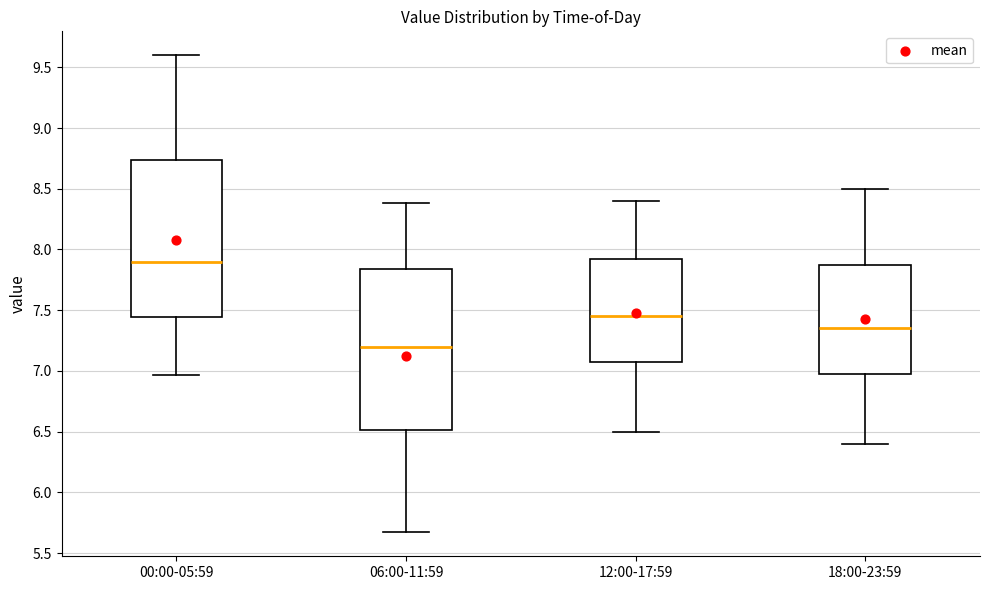

Where does the lower whisker of the box for 00:00-05:59 end on the y-axis? The values are not printed on the chart, so give them approximately, as read against the axis.

6.95